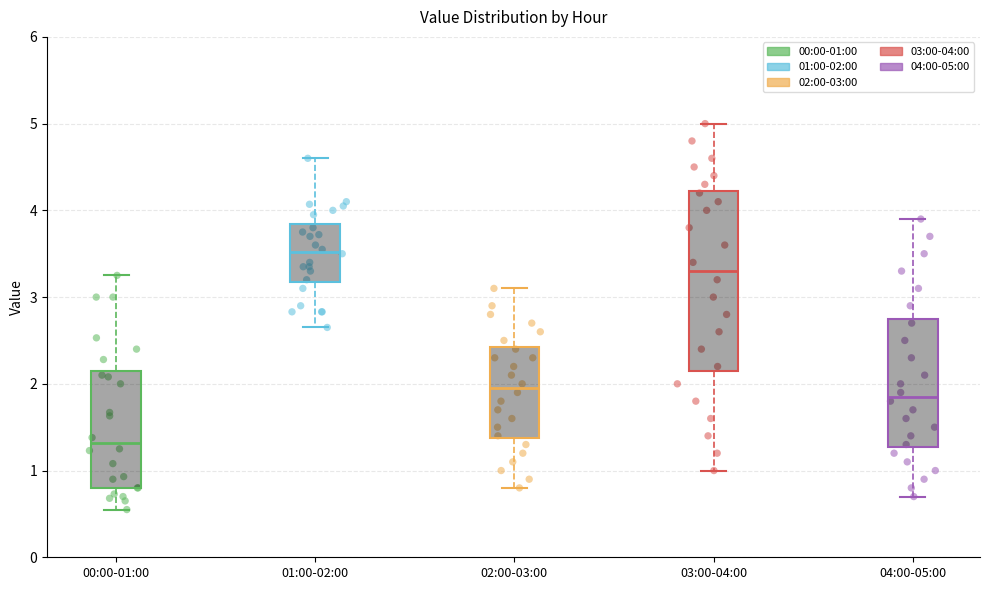

Which box is the tallest, from its lower edge to its upper edge?

03:00-04:00